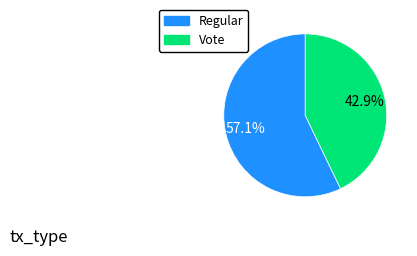

Which has a higher value, Vote or Regular?

Regular